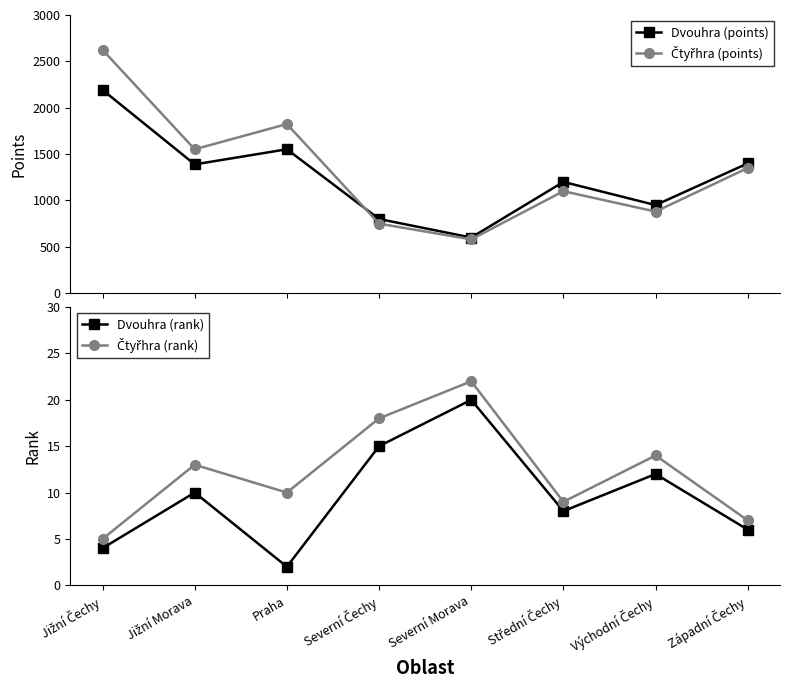

Reading left to right, extract all data points from this chart.

Dvouhra (points): 2192	1389	1552	800	600	1200	950	1400
Čtyřhra (points): 2624	1552	1824	750	580	1100	880	1350
Dvouhra (rank): 4	10	2	15	20	8	12	6
Čtyřhra (rank): 5	13	10	18	22	9	14	7